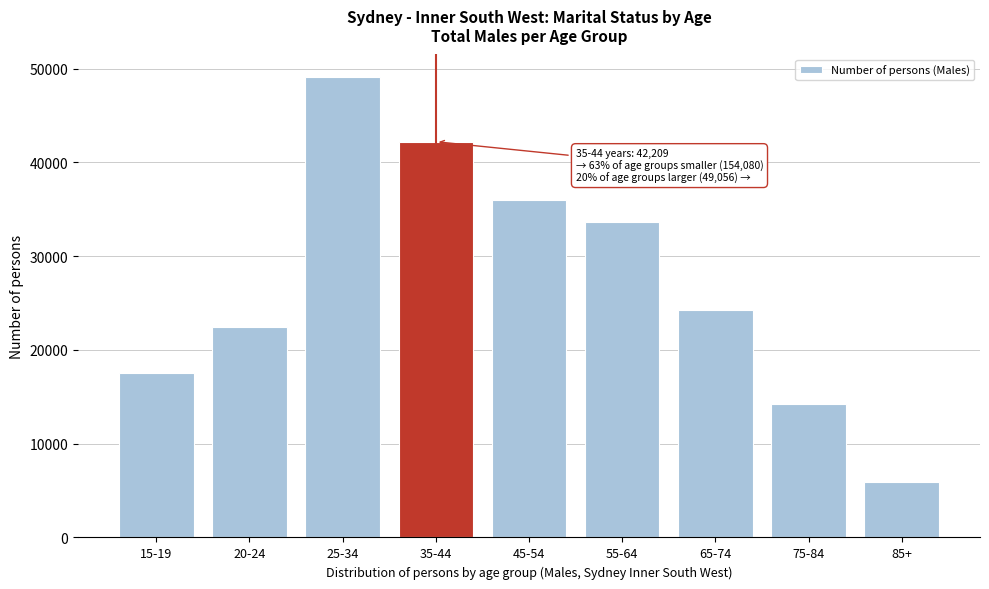

Reading left to right, what are all the values shown in this chart?

17534	22407	49056	42209	35979	33625	24305	14268	5962